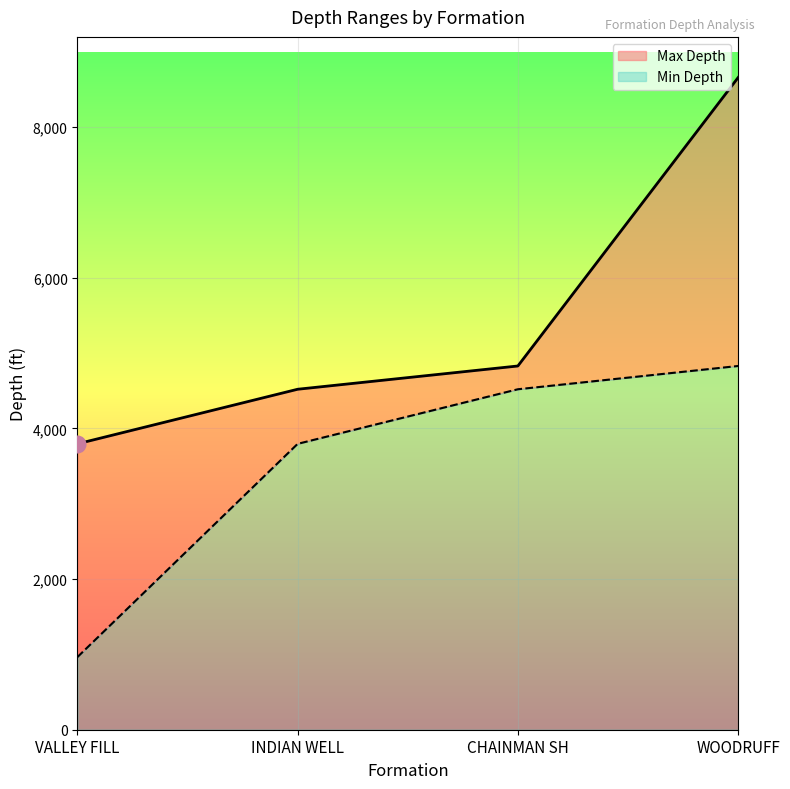

At which category is the sum across all series the highest?

WOODRUFF